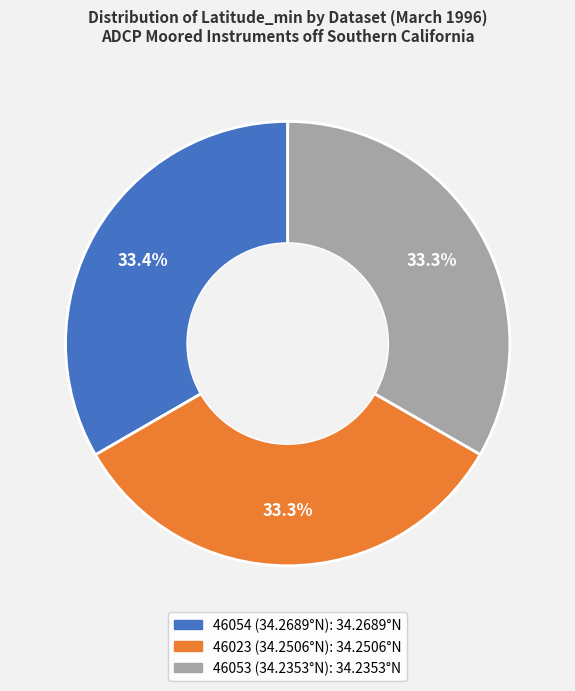

How many segments does this pie chart have?

3